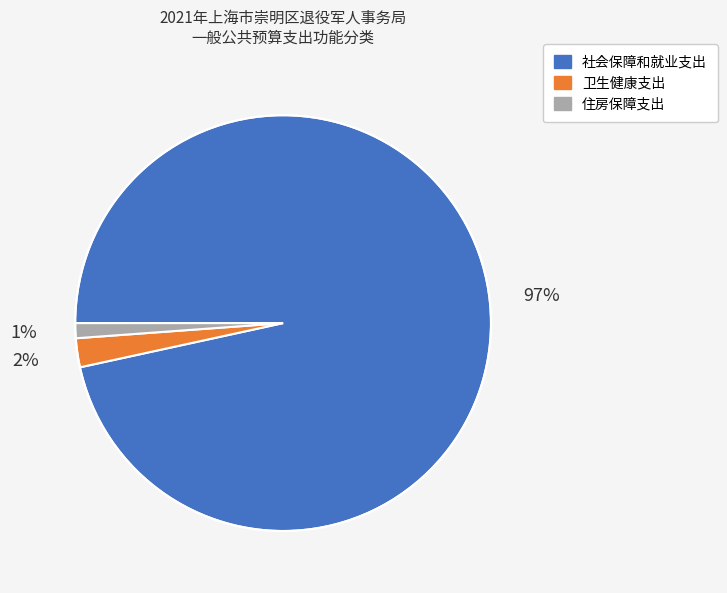

What percentage is the 社会保障和就业支出 slice, to the nearest percent?

97%